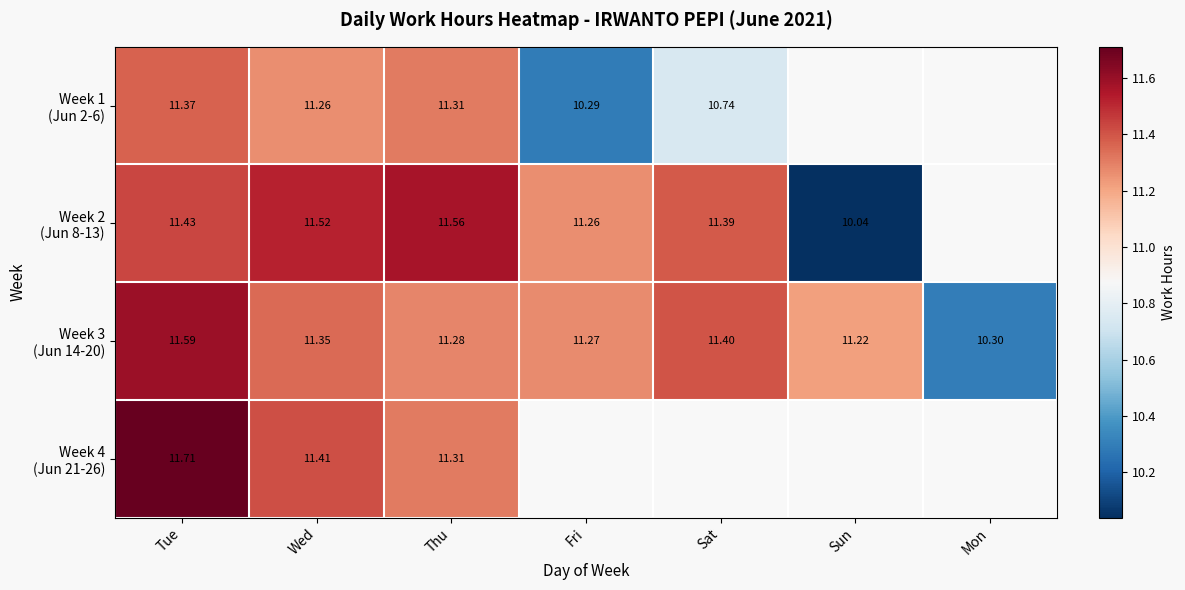

What is the difference between the Week 2 (Jun 8-13) values at Thu and Fri?

0.3